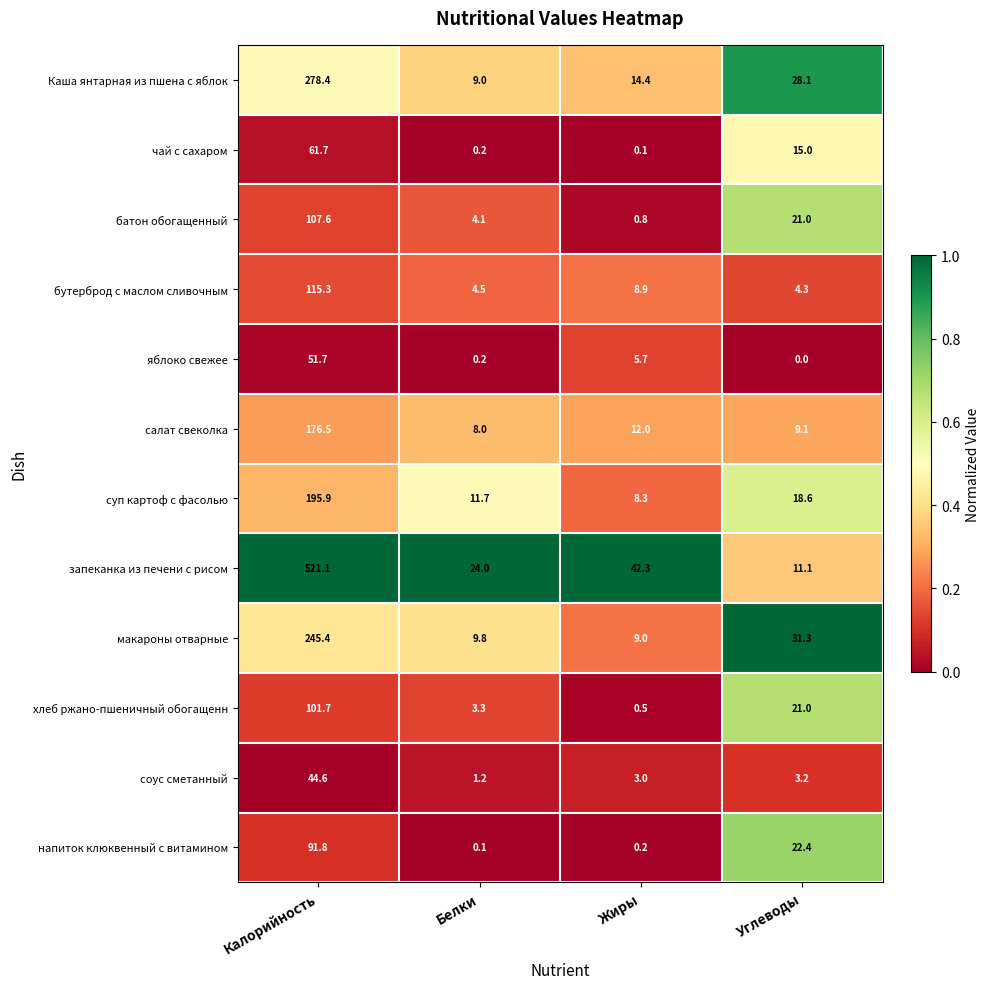

List the series in order of their peak value, lowest first.

соус сметанный, яблоко свежее, чай с сахаром, напиток клюквенный с витамином, хлеб ржано-пшеничный обогащенн, батон обогащенный, бутерброд с маслом сливочным, салат свеколка, суп картоф с фасолью, макароны отварные, Каша янтарная из пшена с яблок, запеканка из печени с рисом